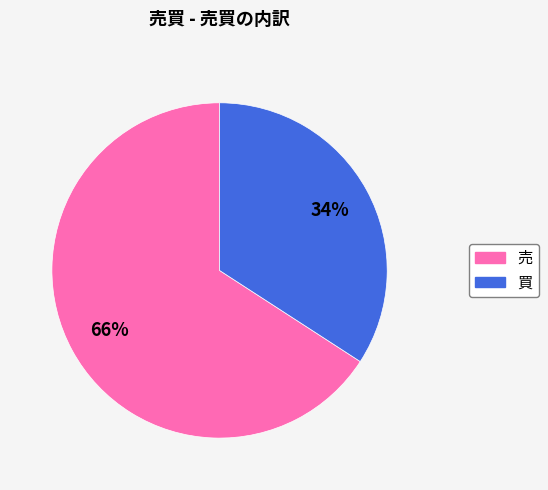

How many slices are in this pie chart?

2